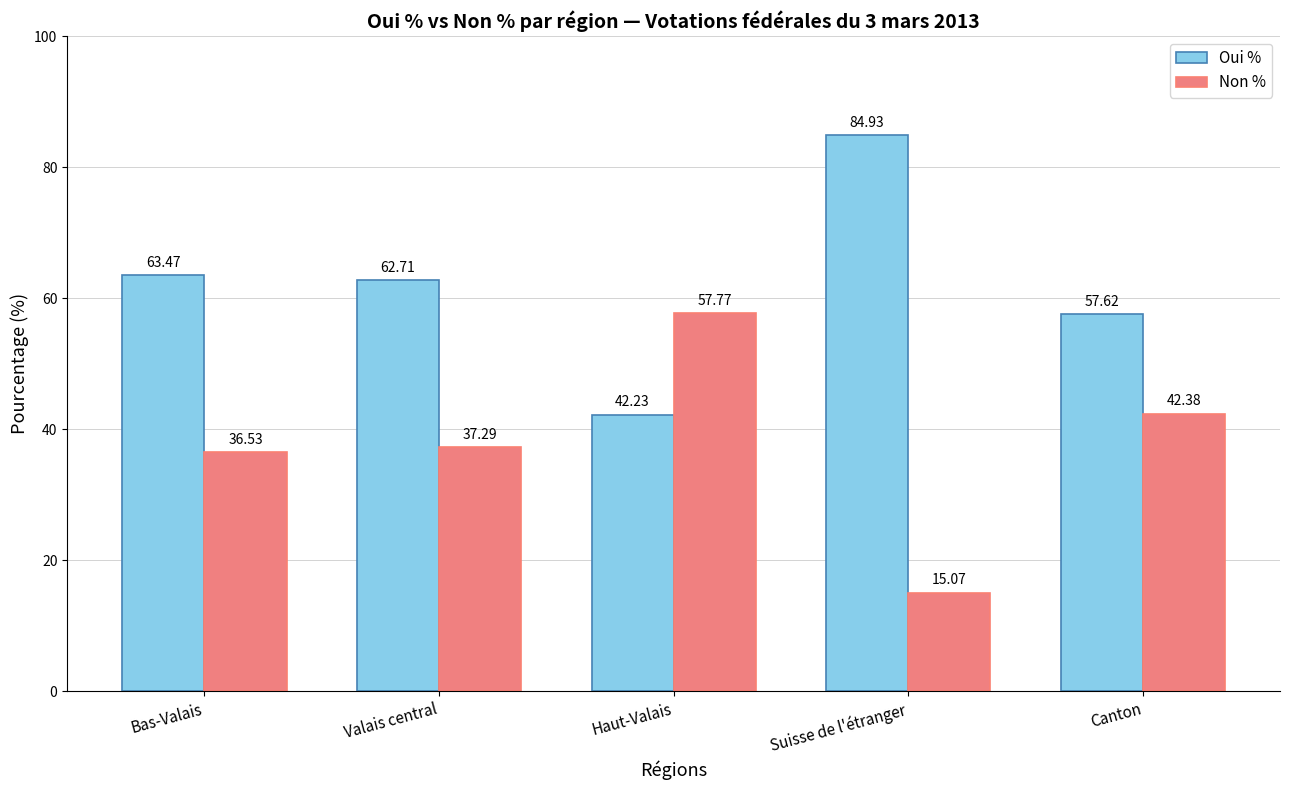

What is the difference between the highest and lowest values at Suisse de l'étranger?

69.9